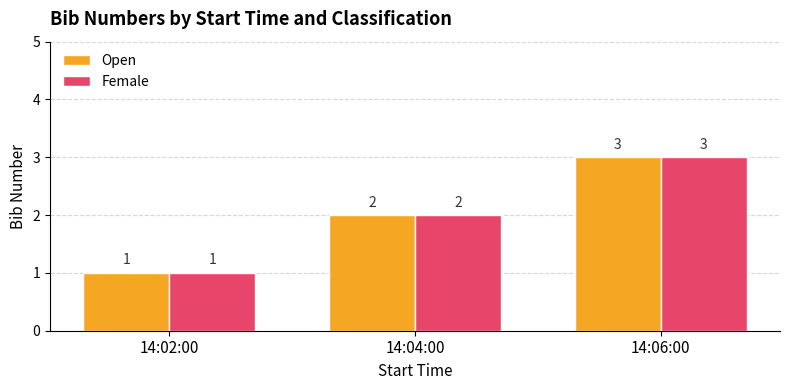

At which category is the sum across all series the highest?

14:06:00